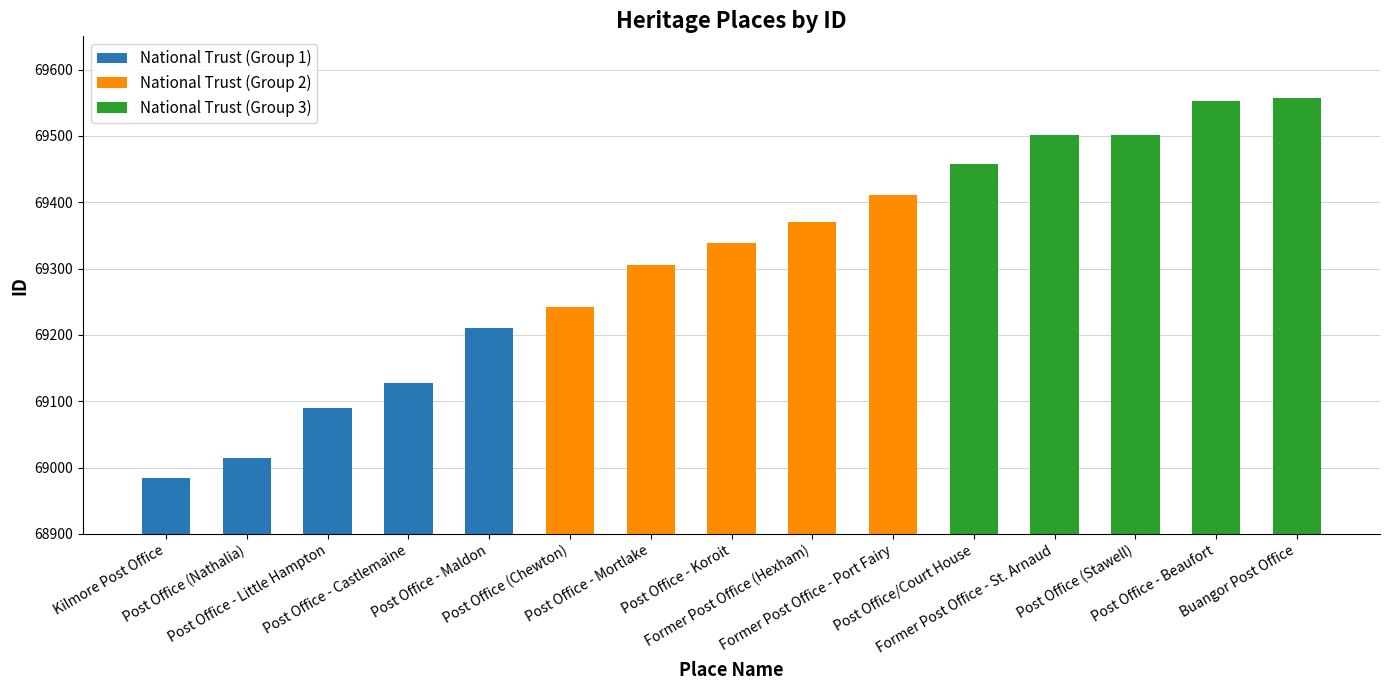

Rank the series by their maximum value, from highest to lowest.

National Trust (Group 3), National Trust (Group 2), National Trust (Group 1)